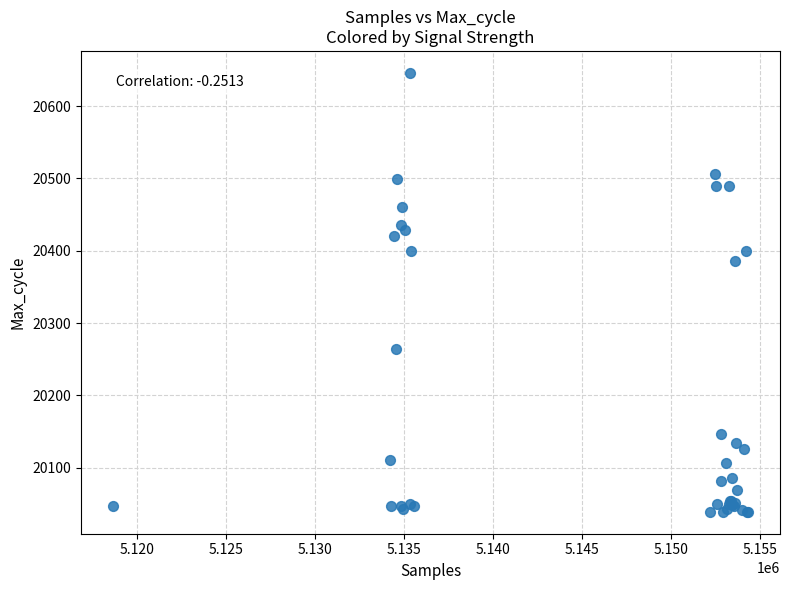

What Y value in the scatter plot is closest to 20342?

20386